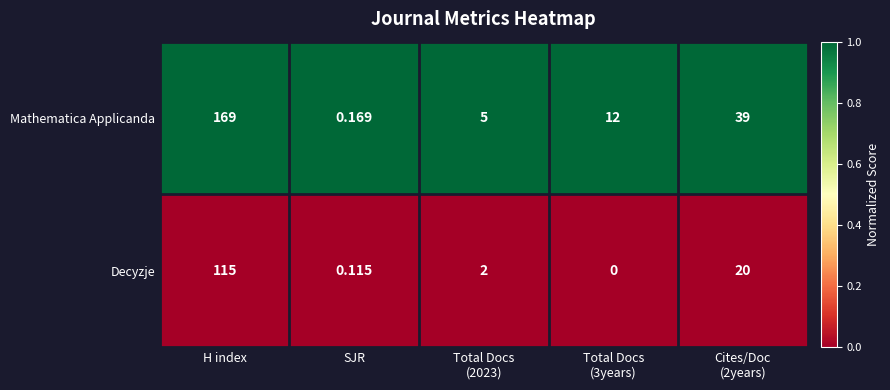

Where does the Mathematica Applicanda series first go above 12?

H index